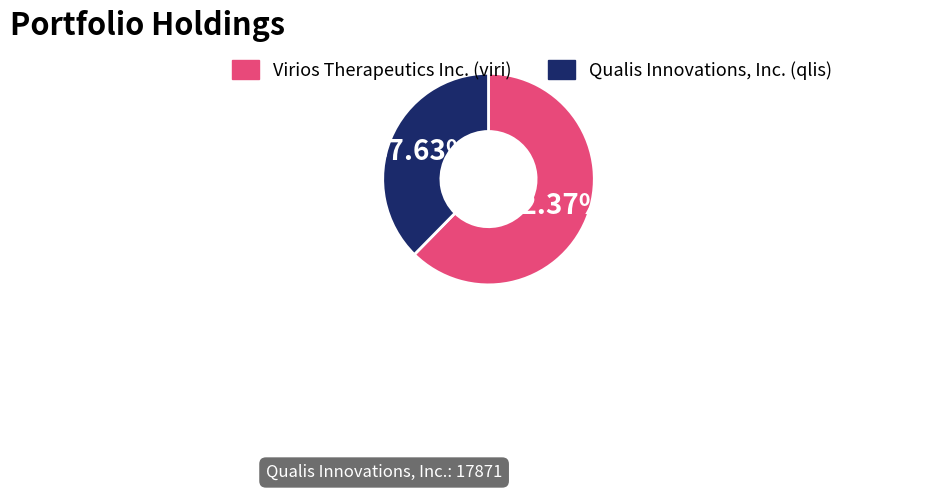

Rank the categories by value from highest to lowest.

Virios Therapeutics Inc. (viri), Qualis Innovations, Inc. (qlis)